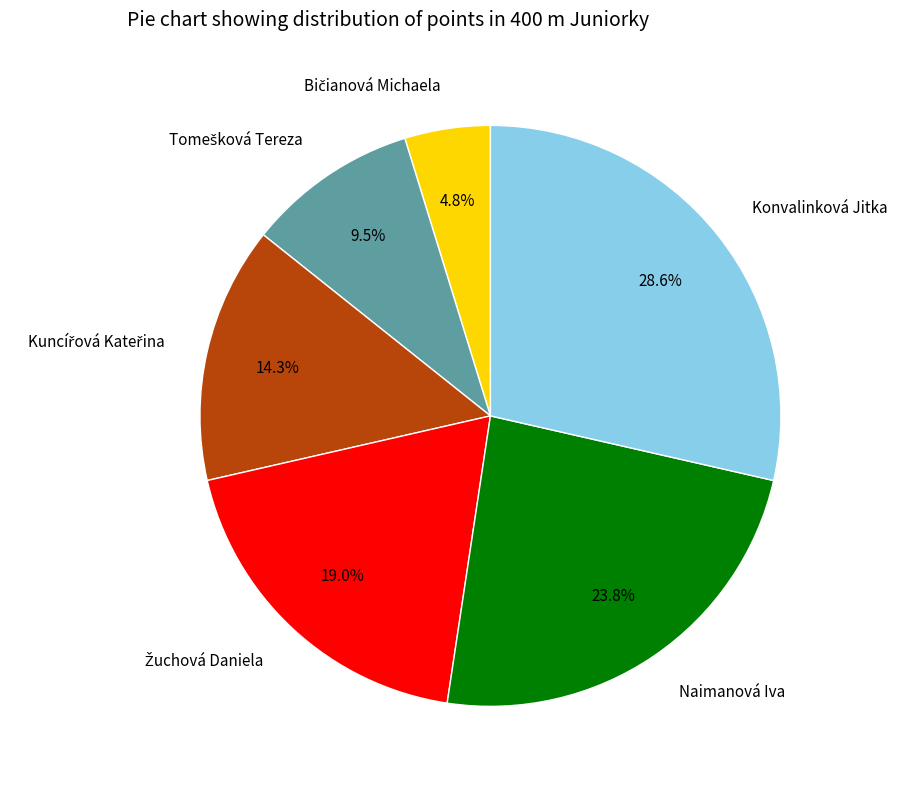

Count the number of slices in the pie.

6